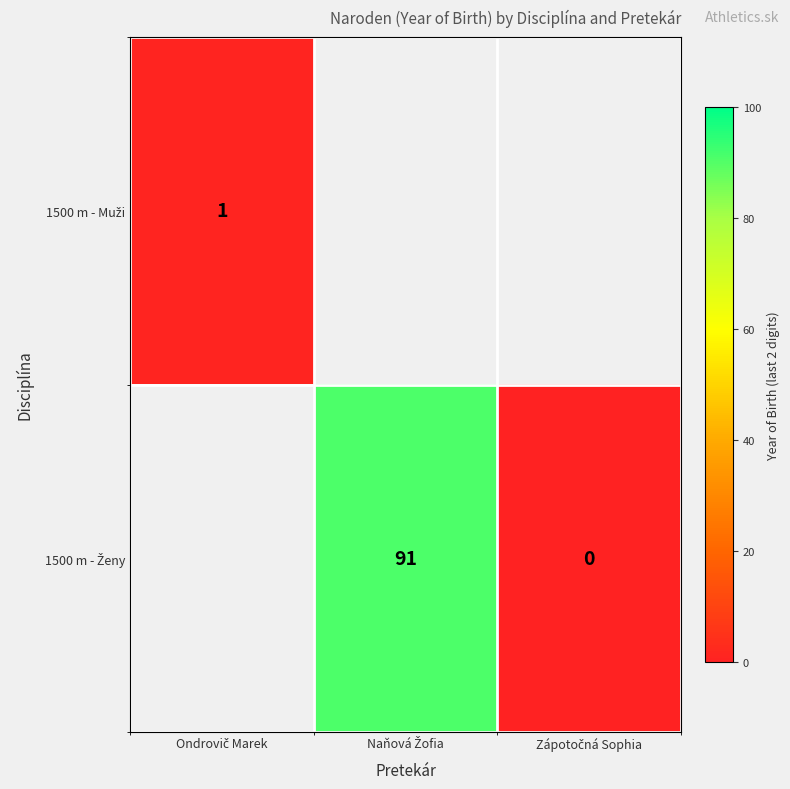

Between Ondrovič Marek and Naňová Žofia, which is larger?

Naňová Žofia